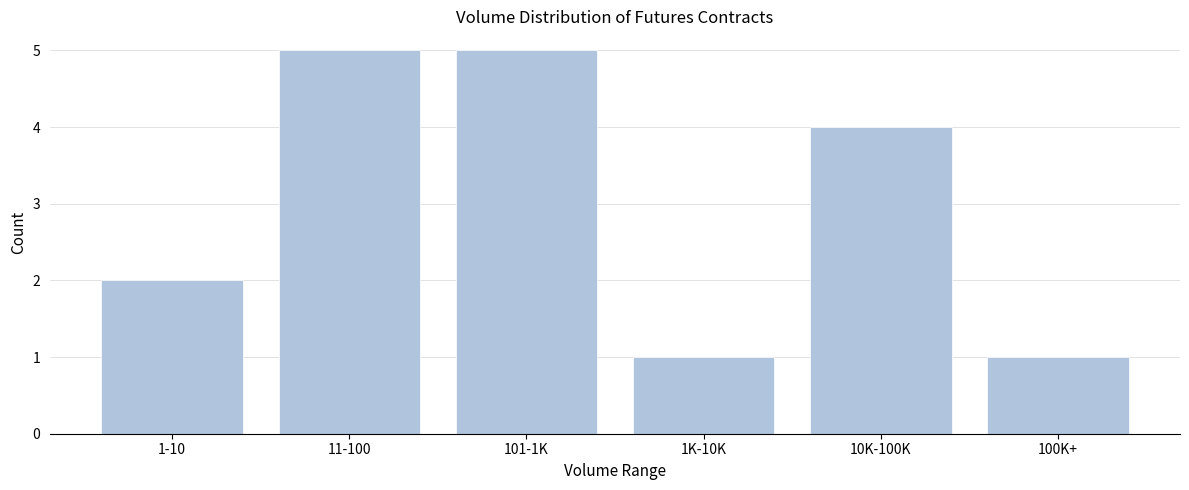

Reading right to left, list all the values displayed in this chart.

100K+=1	10K-100K=4	1K-10K=1	101-1K=5	11-100=5	1-10=2